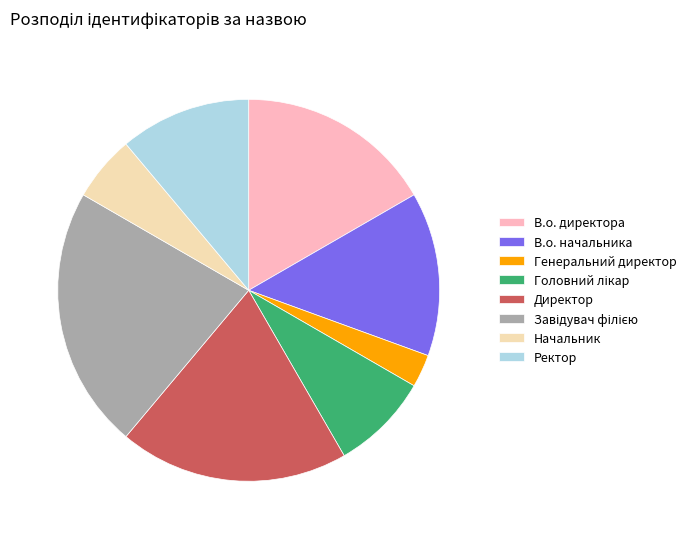

Which has a higher value, Ректор or В.о. начальника?

В.о. начальника